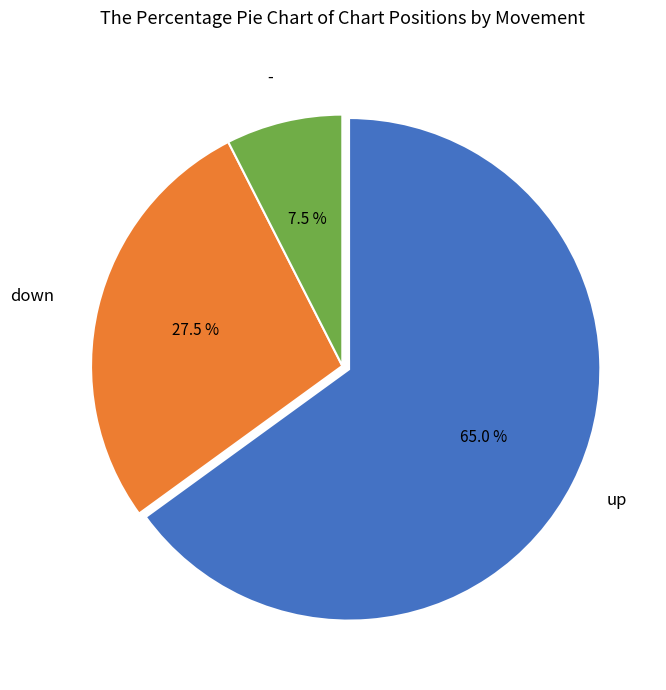

To the nearest percent, what is the difference between the largest and smallest slice percentages?

58%